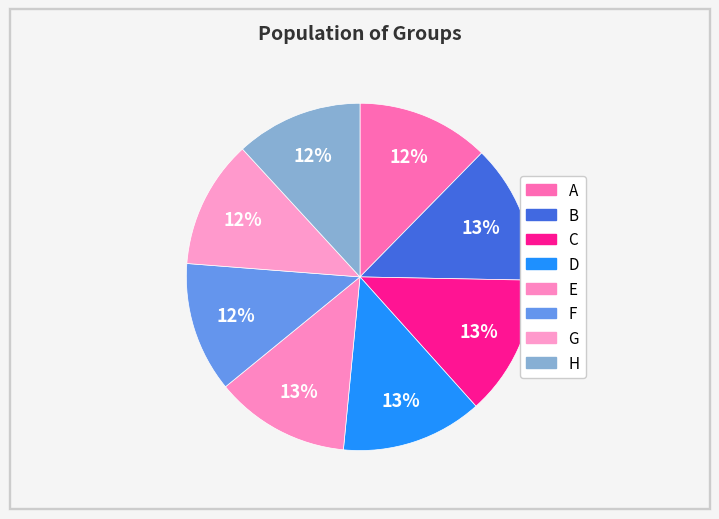

Do F and H together represent more than half of the pie?

No